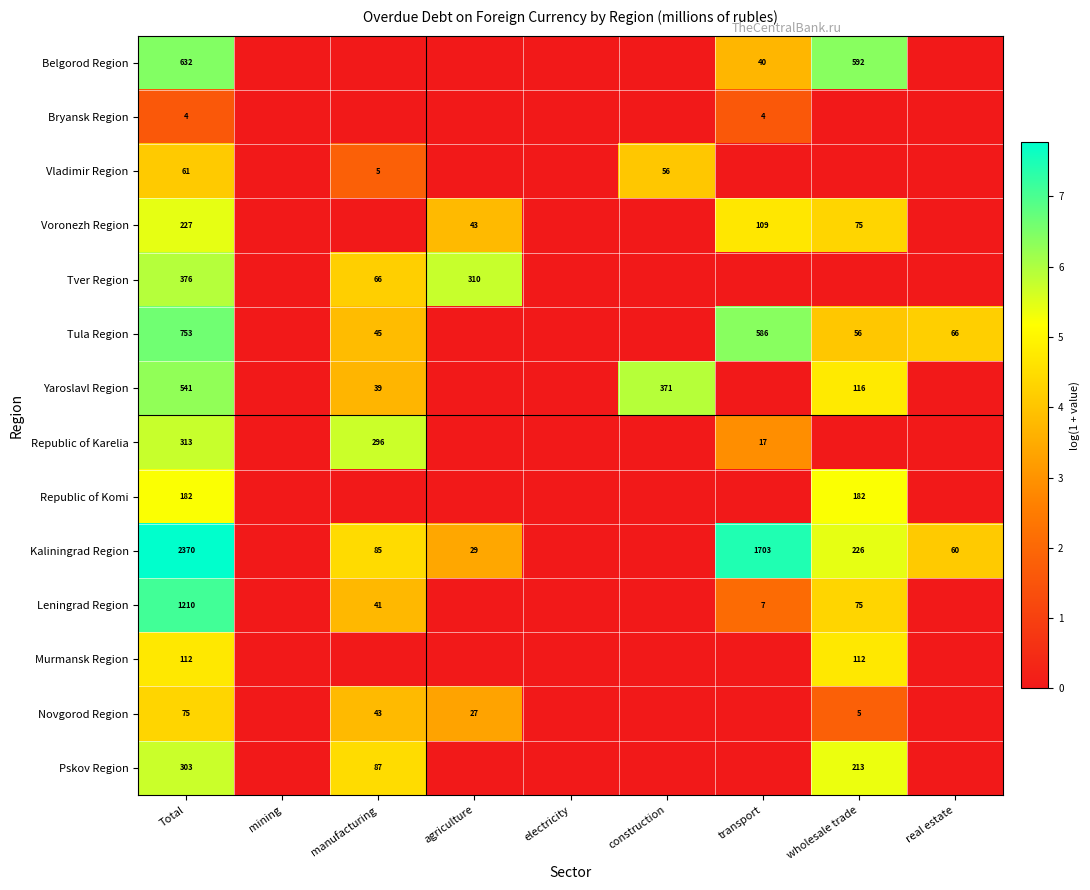

What is the difference between the Kaliningrad Region values at transport and manufacturing?

1618